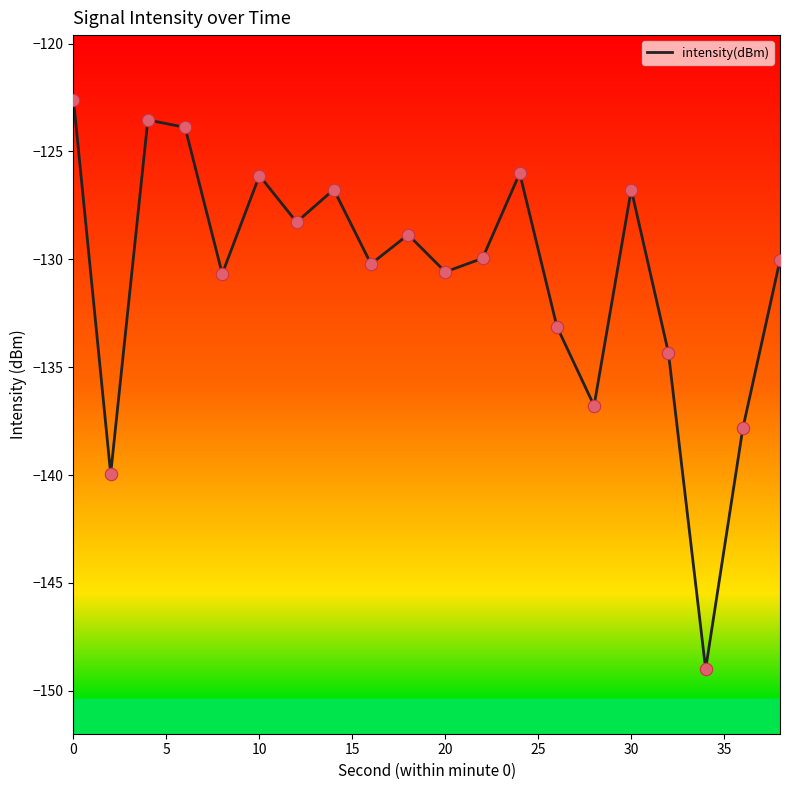

What is the greatest value displayed?

-122.6